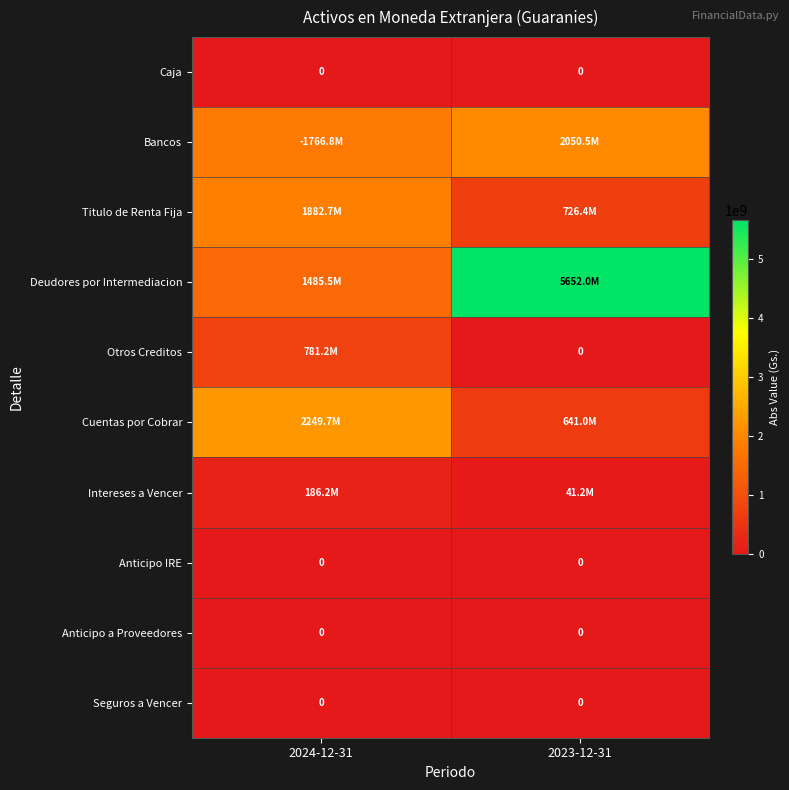

The Caja series shows 0 at 2023-12-31. True or false?

True